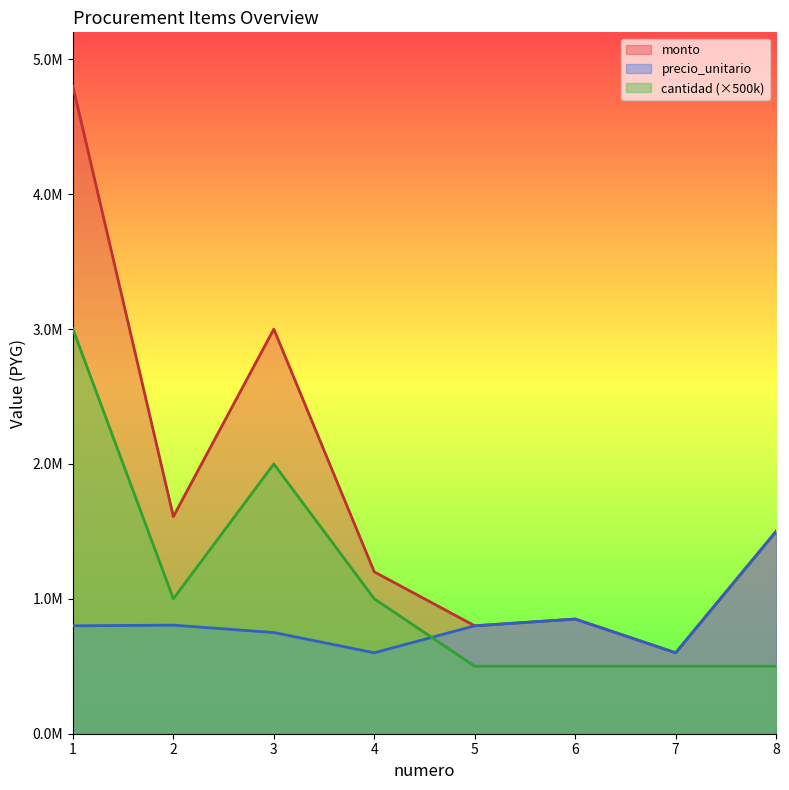

Is it true that monto equals 600000 at 7?

True